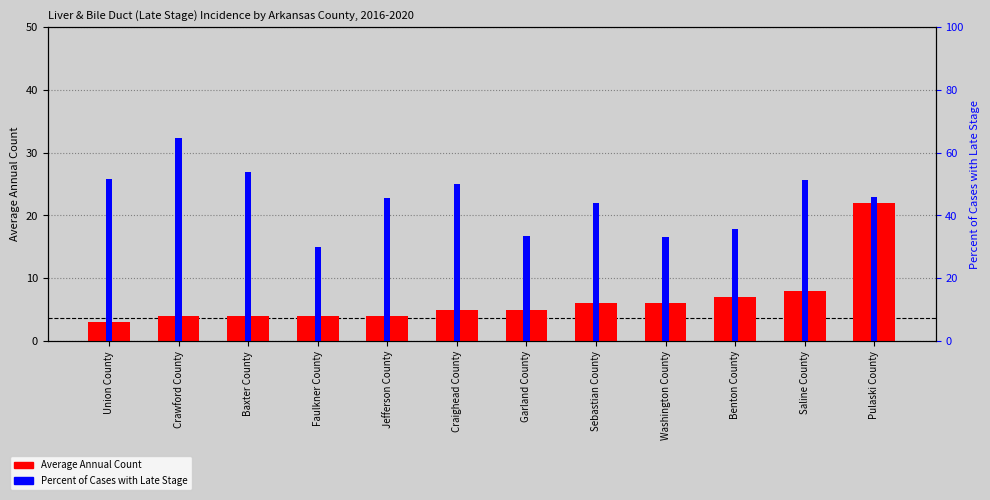

At which label does Average Annual Count reach its minimum?

Union County